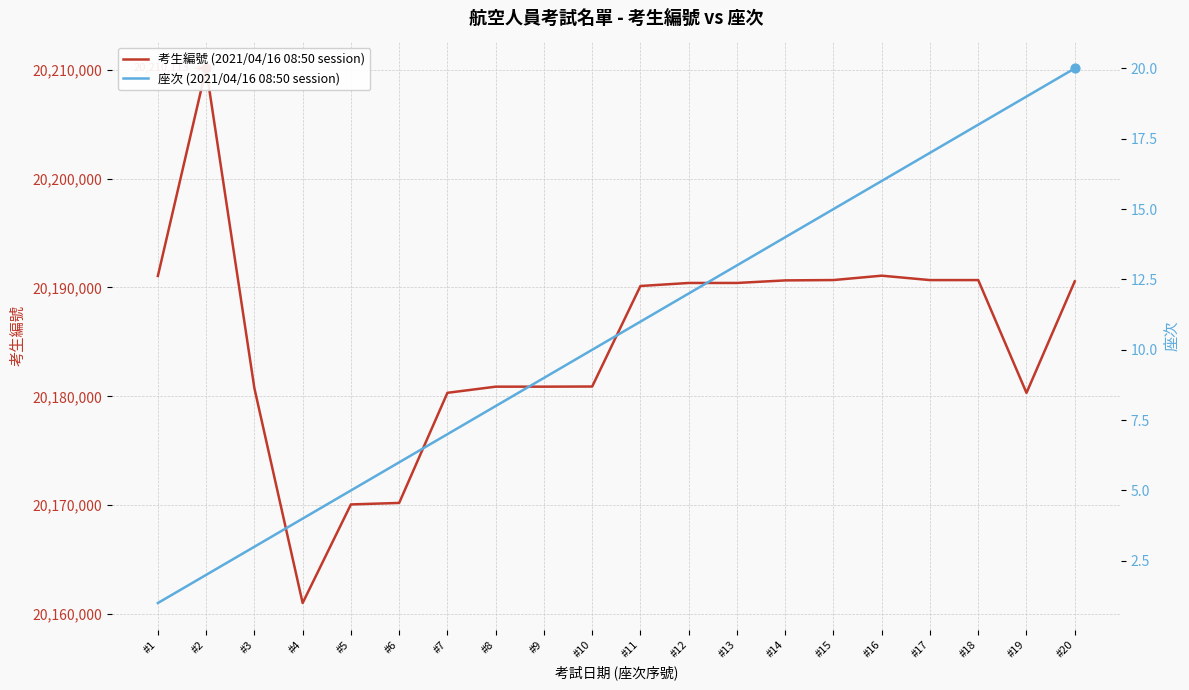

At which category is the sum across all series the highest?

#2